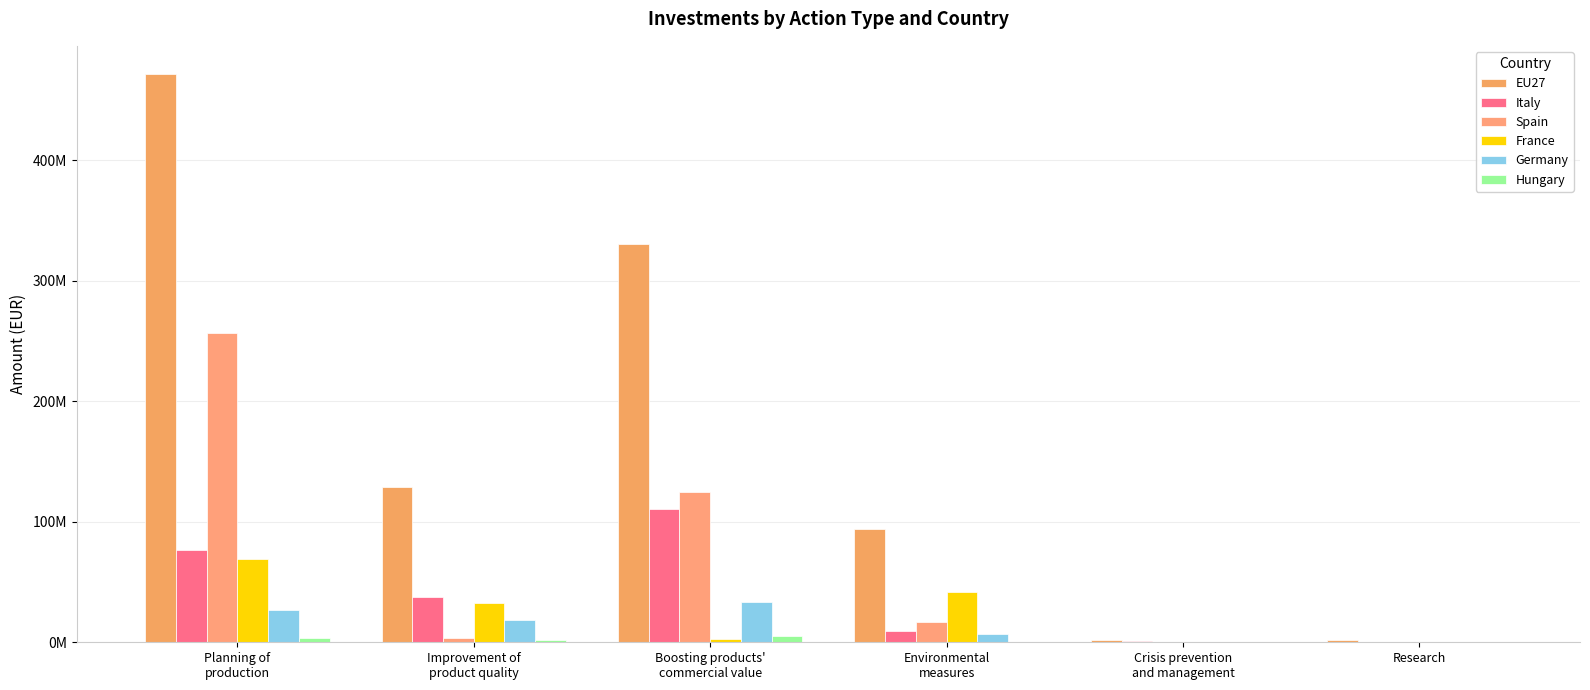

Are the bars horizontal?

No